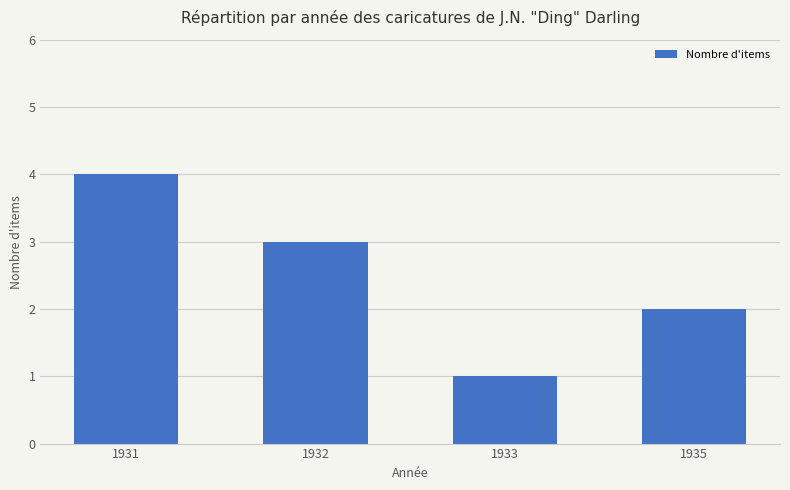

Does the chart contain any negative values?

No